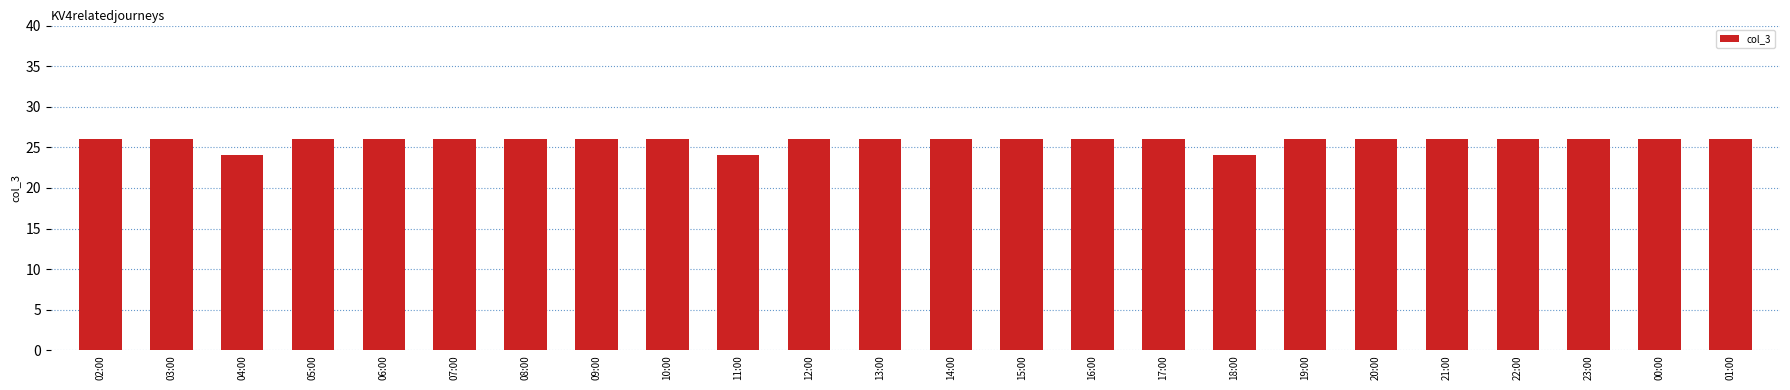

Does the chart contain any negative values?

No